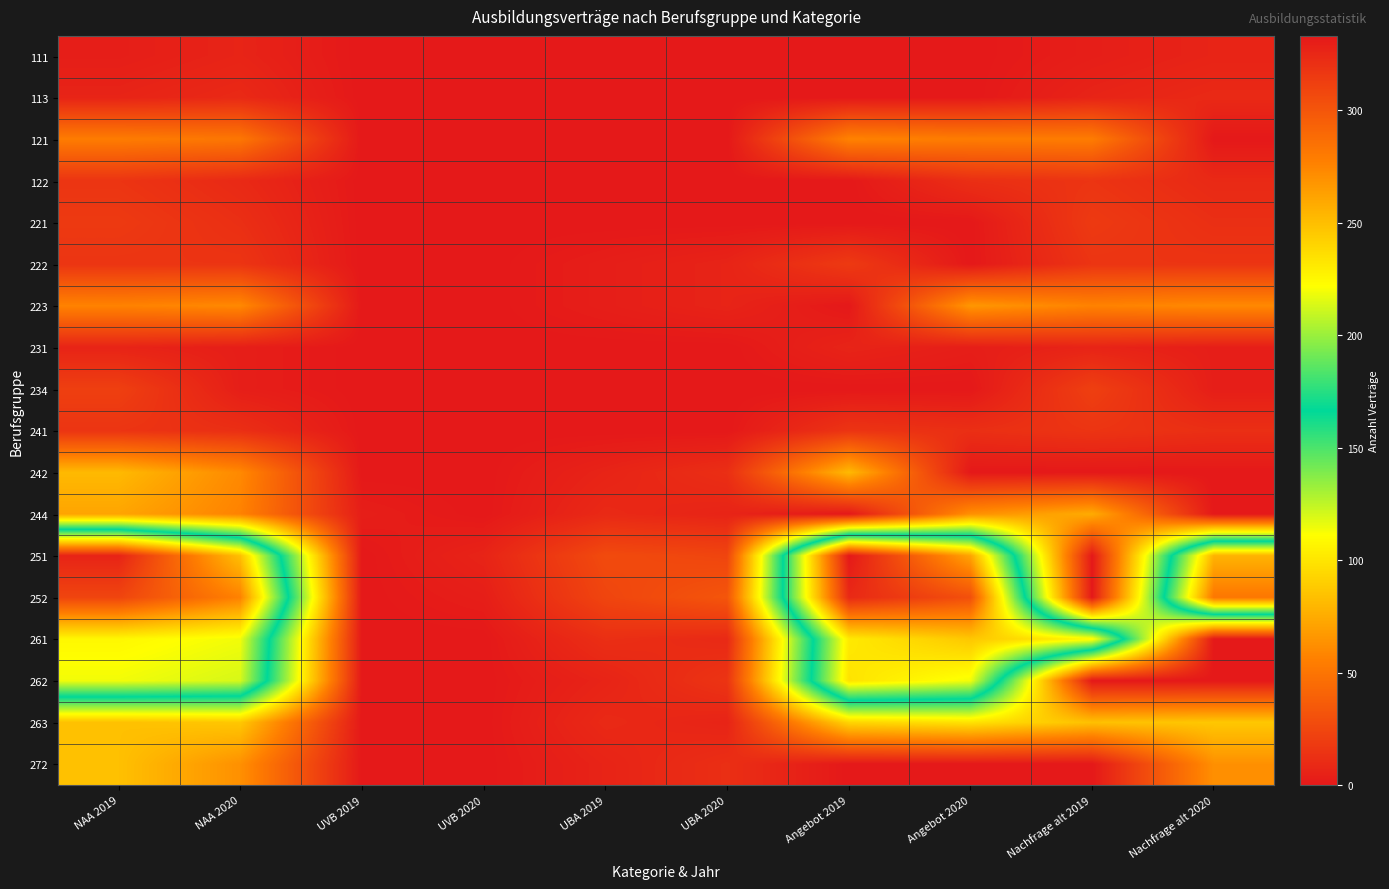

Reading left to right, list all the values displayed in this chart.

111: NAA 2019=3	NAA 2020=6	UVB 2019=0	UVB 2020=0	UBA 2019=0	UBA 2020=0	Angebot 2019=0	Angebot 2020=0	Nachfrage alt 2019=3	Nachfrage alt 2020=6
113: NAA 2019=6	NAA 2020=9	UVB 2019=0	UVB 2020=0	UBA 2019=0	UBA 2020=0	Angebot 2019=0	Angebot 2020=0	Nachfrage alt 2019=6	Nachfrage alt 2020=9
121: NAA 2019=54	NAA 2020=51	UVB 2019=0	UVB 2020=0	UBA 2019=0	UBA 2020=0	Angebot 2019=57	Angebot 2020=54	Nachfrage alt 2019=54	Nachfrage alt 2020=0
122: NAA 2019=15	NAA 2020=9	UVB 2019=0	UVB 2020=0	UBA 2019=0	UBA 2020=0	Angebot 2019=0	Angebot 2020=12	Nachfrage alt 2019=15	Nachfrage alt 2020=9
221: NAA 2019=18	NAA 2020=12	UVB 2019=0	UVB 2020=0	UBA 2019=0	UBA 2020=0	Angebot 2019=0	Angebot 2020=0	Nachfrage alt 2019=18	Nachfrage alt 2020=12
222: NAA 2019=15	NAA 2020=15	UVB 2019=0	UVB 2020=0	UBA 2019=3	UBA 2020=6	Angebot 2019=18	Angebot 2020=0	Nachfrage alt 2019=15	Nachfrage alt 2020=15
223: NAA 2019=57	NAA 2020=60	UVB 2019=0	UVB 2020=0	UBA 2019=3	UBA 2020=6	Angebot 2019=0	Angebot 2020=66	Nachfrage alt 2019=57	Nachfrage alt 2020=60
231: NAA 2019=6	NAA 2020=3	UVB 2019=0	UVB 2020=0	UBA 2019=0	UBA 2020=0	Angebot 2019=6	Angebot 2020=3	Nachfrage alt 2019=6	Nachfrage alt 2020=3
234: NAA 2019=21	NAA 2020=3	UVB 2019=0	UVB 2020=0	UBA 2019=0	UBA 2020=0	Angebot 2019=0	Angebot 2020=0	Nachfrage alt 2019=21	Nachfrage alt 2020=3
241: NAA 2019=15	NAA 2020=12	UVB 2019=0	UVB 2020=0	UBA 2019=0	UBA 2020=0	Angebot 2019=15	Angebot 2020=12	Nachfrage alt 2019=15	Nachfrage alt 2020=12
242: NAA 2019=81	NAA 2020=60	UVB 2019=0	UVB 2020=0	UBA 2019=6	UBA 2020=12	Angebot 2019=81	Angebot 2020=0	Nachfrage alt 2019=0	Nachfrage alt 2020=0
244: NAA 2019=72	NAA 2020=57	UVB 2019=3	UVB 2020=0	UBA 2019=9	UBA 2020=6	Angebot 2019=0	Angebot 2020=63	Nachfrage alt 2019=75	Nachfrage alt 2020=0
251: NAA 2019=327	NAA 2020=249	UVB 2019=0	UVB 2020=6	UBA 2019=27	UBA 2020=24	Angebot 2019=333	Angebot 2020=261	Nachfrage alt 2019=0	Nachfrage alt 2020=255
252: NAA 2019=309	NAA 2020=276	UVB 2019=0	UVB 2020=3	UBA 2019=24	UBA 2020=33	Angebot 2019=324	Angebot 2020=303	Nachfrage alt 2019=0	Nachfrage alt 2020=282
261: NAA 2019=225	NAA 2020=219	UVB 2019=0	UVB 2020=0	UBA 2019=12	UBA 2020=9	Angebot 2019=231	Angebot 2020=246	Nachfrage alt 2019=225	Nachfrage alt 2020=0
262: NAA 2019=219	NAA 2020=213	UVB 2019=0	UVB 2020=0	UBA 2019=6	UBA 2020=15	Angebot 2019=234	Angebot 2020=219	Nachfrage alt 2019=0	Nachfrage alt 2020=0
263: NAA 2019=84	NAA 2020=87	UVB 2019=0	UVB 2020=0	UBA 2019=9	UBA 2020=6	Angebot 2019=93	Angebot 2020=99	Nachfrage alt 2019=84	Nachfrage alt 2020=87
272: NAA 2019=84	NAA 2020=63	UVB 2019=0	UVB 2020=0	UBA 2019=6	UBA 2020=12	Angebot 2019=0	Angebot 2020=0	Nachfrage alt 2019=0	Nachfrage alt 2020=63